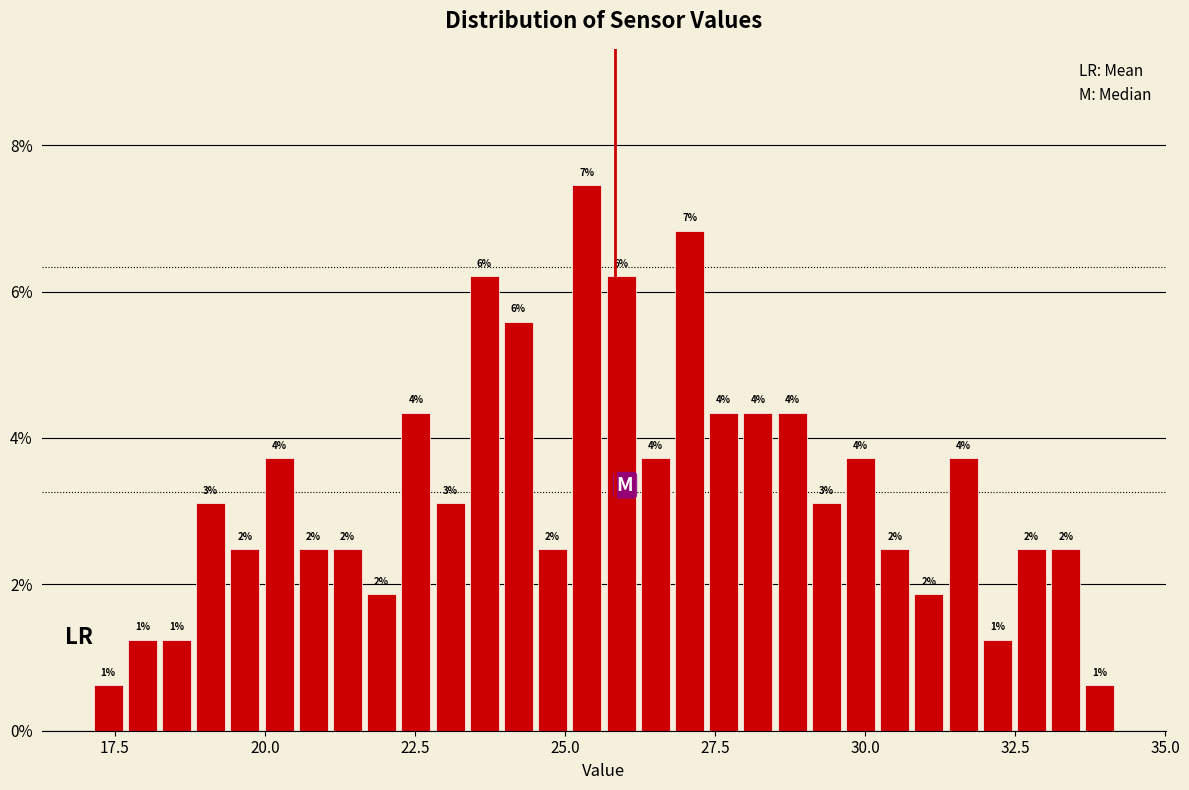

Around what value on the x-axis is the tallest bar? Give the approximate position of its centre, as read against the axis.

25.5